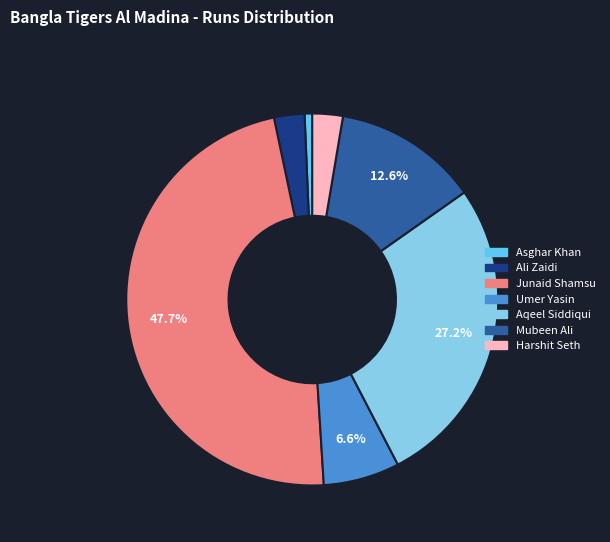

Is the sum of Junaid Shamsu and Aqeel Siddiqui greater than half?

Yes